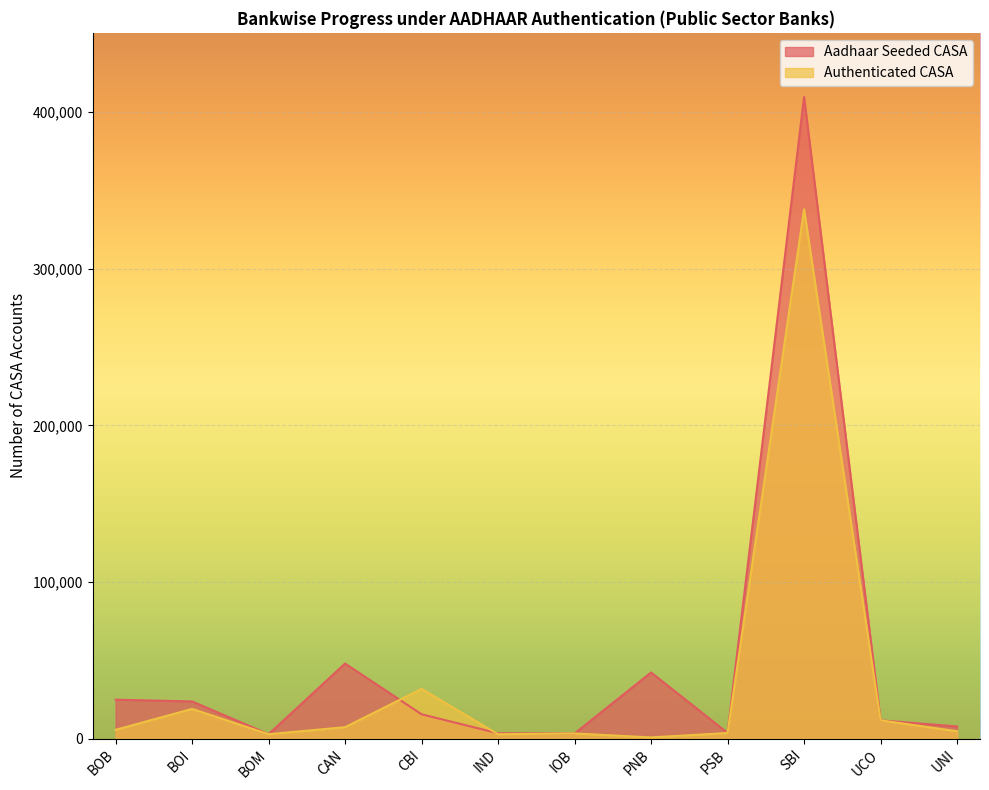

Reading right to left, list all the values displayed in this chart.

Aadhaar Seeded CASA: UNI=7794	UCO=11736	SBI=409486	PSB=3720	PNB=42275	IOB=3351	IND=3470	CBI=15589	CAN=47991	BOM=2877	BOI=23787	BOB=24916
Authenticated CASA: UNI=4789	UCO=11736	SBI=337839	PSB=3650	PNB=841	IOB=3351	IND=2856	CBI=31779	CAN=7374	BOM=2877	BOI=19030	BOB=5692